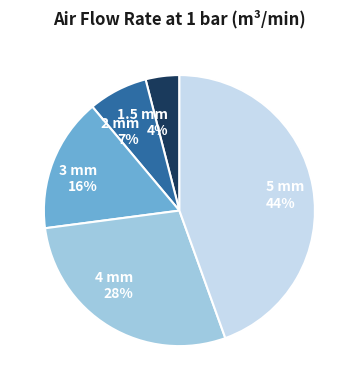

Rank the categories by value from highest to lowest.

5 mm, 4 mm, 3 mm, 2 mm, 1.5 mm